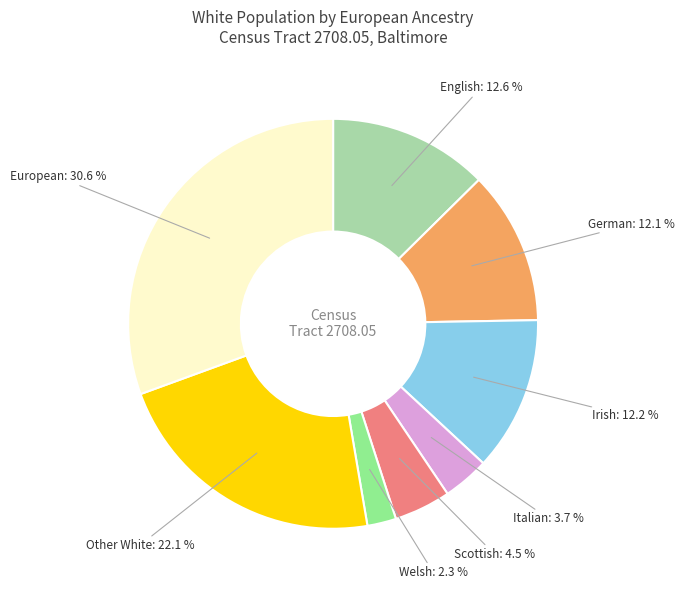

How many slices are in this pie chart?

8